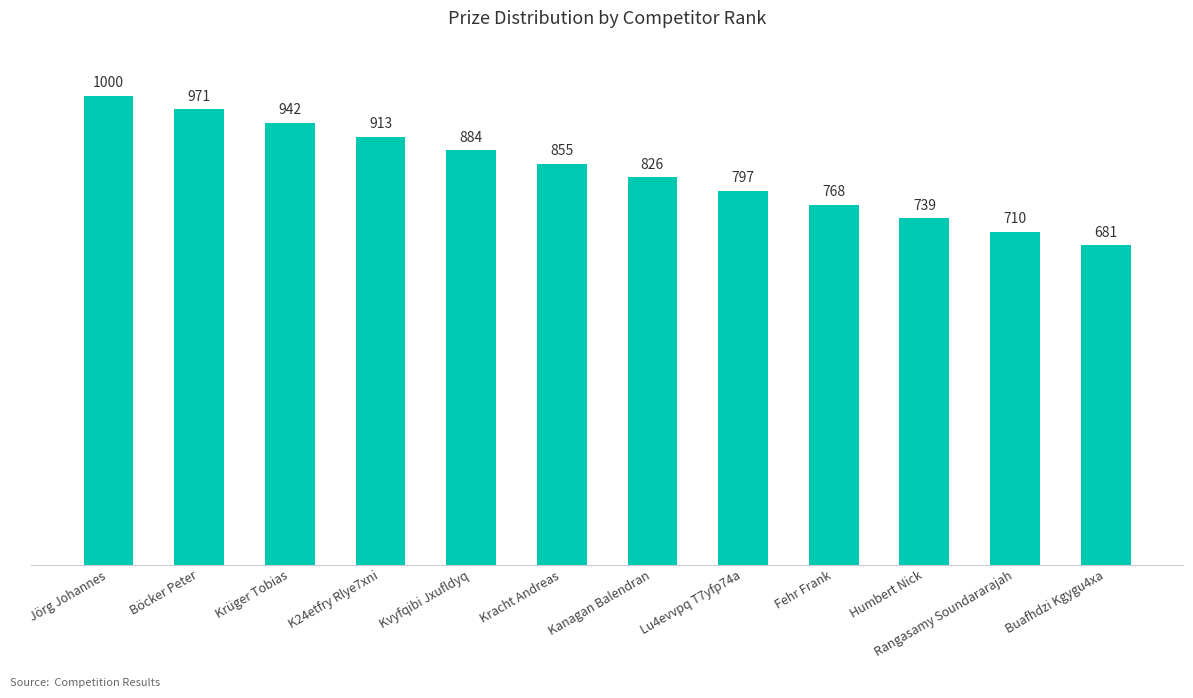

Which label corresponds to the smallest value in the chart?

Buafhdzi Kgygu4xa